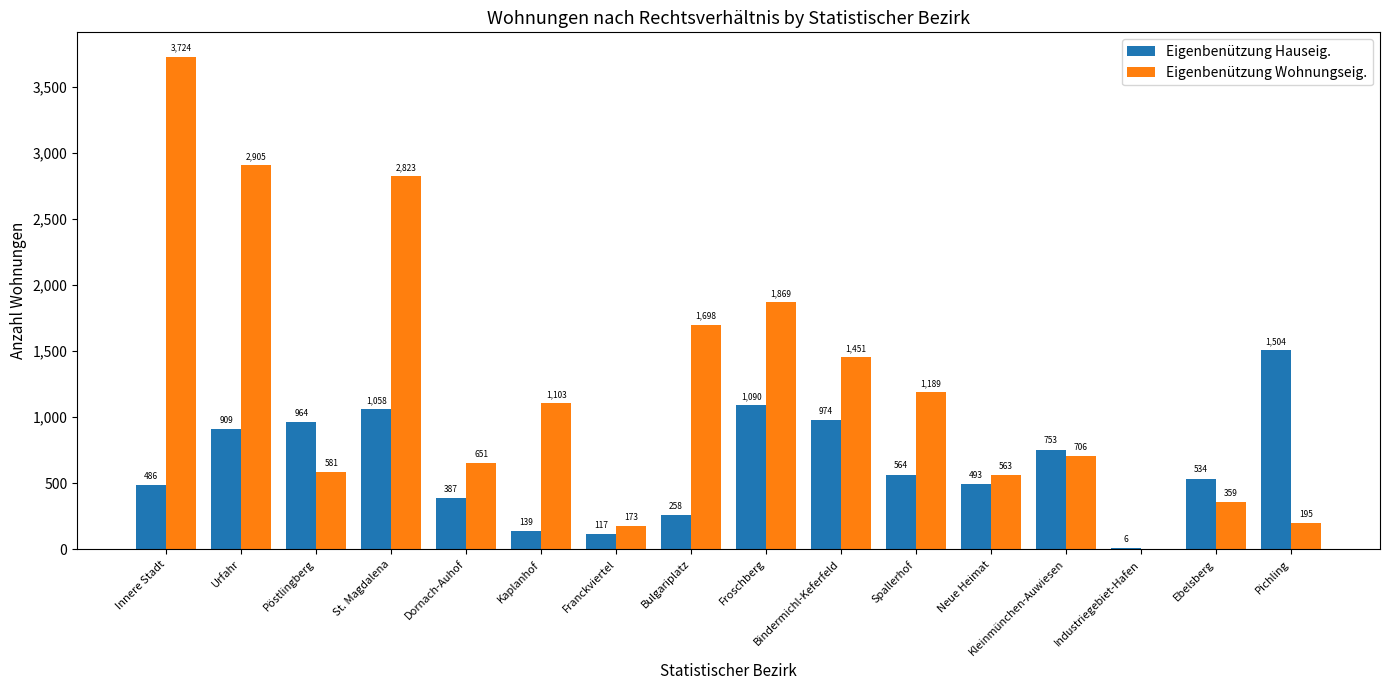

Reading left to right, extract all data points from this chart.

Eigenbenützung Hauseig.: Innere Stadt=486	Urfahr=909	Pöstlingberg=964	St. Magdalena=1058	Dornach-Auhof=387	Kaplanhof=139	Franckviertel=117	Bulgariplatz=258	Froschberg=1090	Bindermichl-Keferfeld=974	Spallerhof=564	Neue Heimat=493	Kleinmünchen-Auwiesen=753	Industriegebiet-Hafen=6	Ebelsberg=534	Pichling=1504
Eigenbenützung Wohnungseig.: Innere Stadt=3724	Urfahr=2905	Pöstlingberg=581	St. Magdalena=2823	Dornach-Auhof=651	Kaplanhof=1103	Franckviertel=173	Bulgariplatz=1698	Froschberg=1869	Bindermichl-Keferfeld=1451	Spallerhof=1189	Neue Heimat=563	Kleinmünchen-Auwiesen=706	Industriegebiet-Hafen=0	Ebelsberg=359	Pichling=195